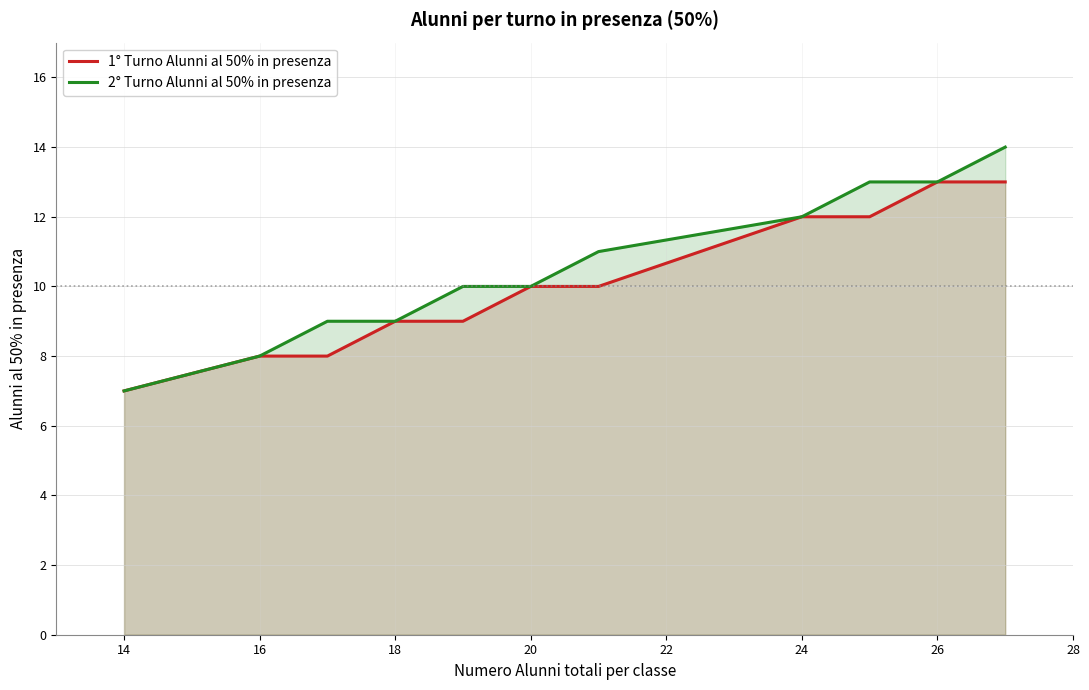

Which series has the largest total across all categories?

2° Turno Alunni al 50% in presenza